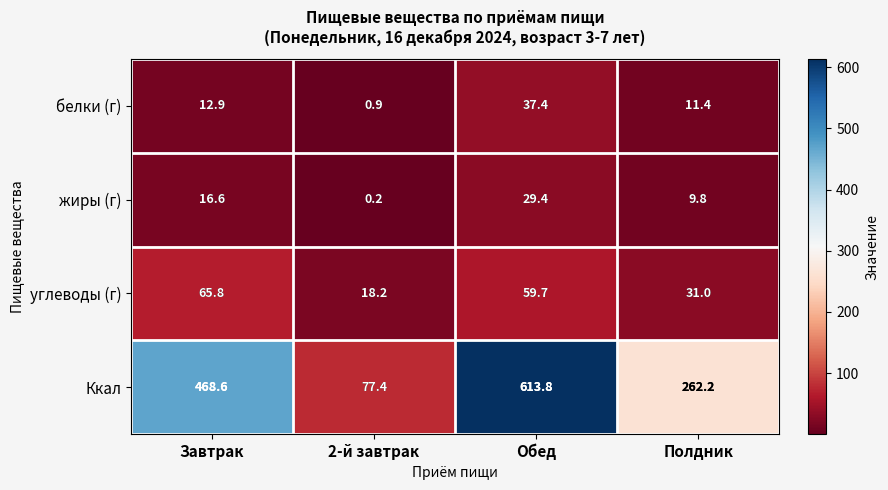

At which label is Ккал closest to 345?

Полдник